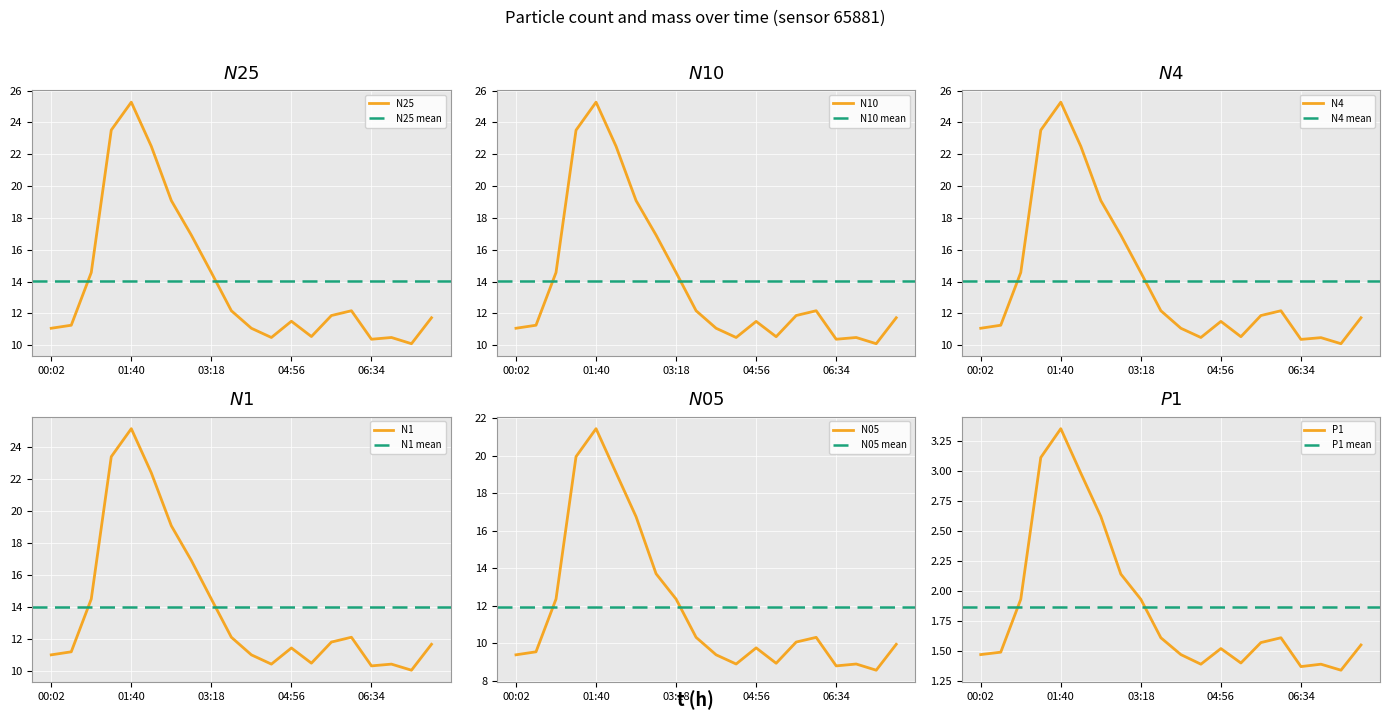

Count the number of categories in the chart.

20